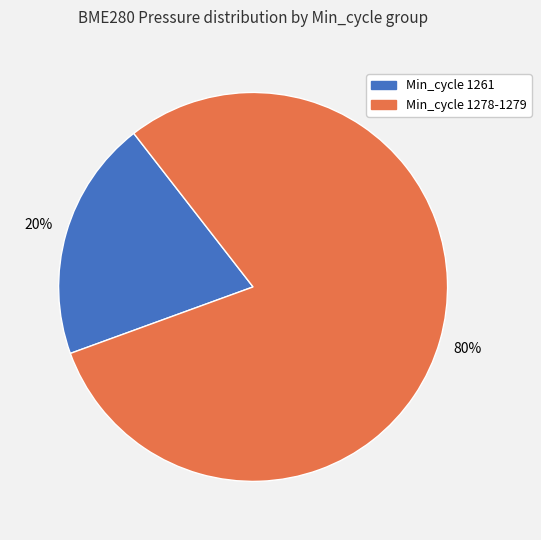

To the nearest percent, what is the difference between the largest and smallest slice percentages?

60%